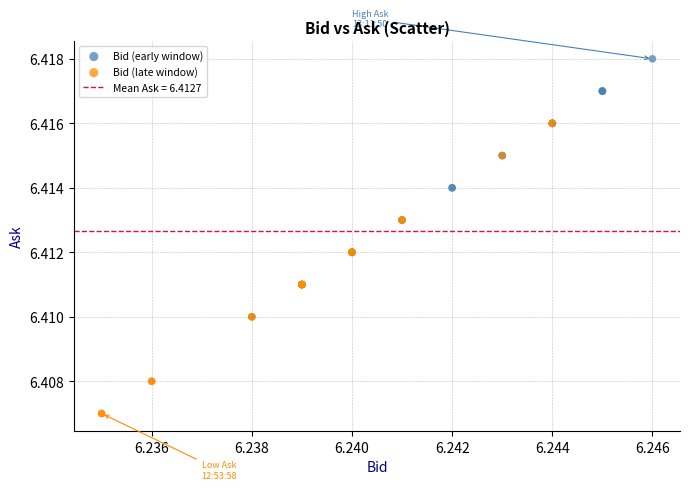

Which series reaches the minimum Y coordinate?

Bid (late window)